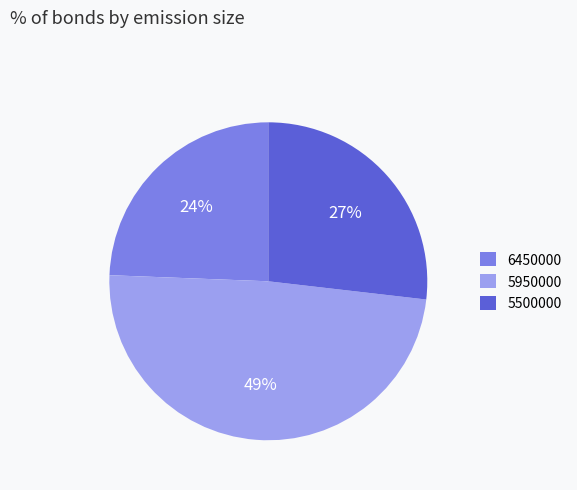

Which category has the smallest portion of the pie?

6450000